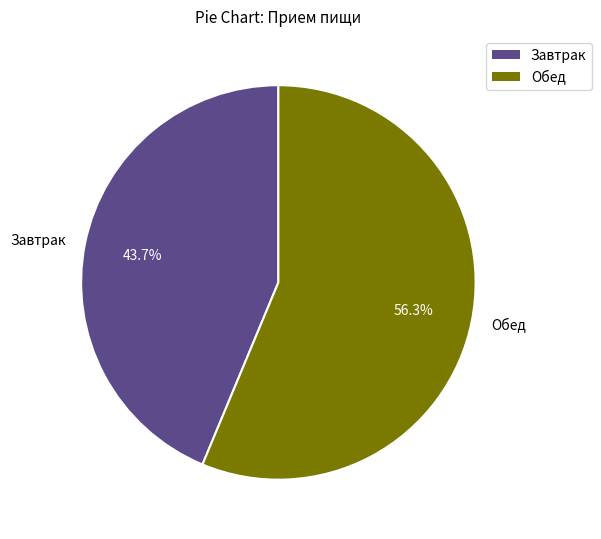

To the nearest percent, what is the difference between the Обед and Завтрак slice percentages?

13%